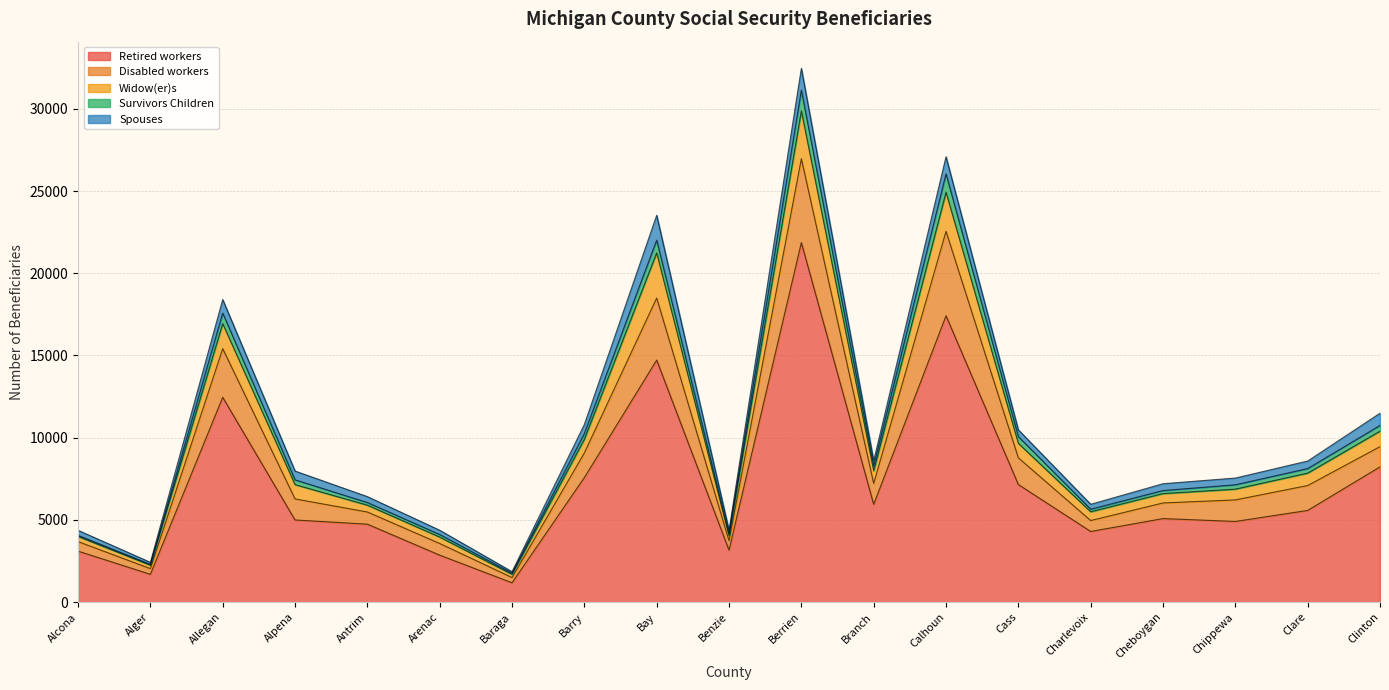

What is the maximum value for Retired workers?

21865